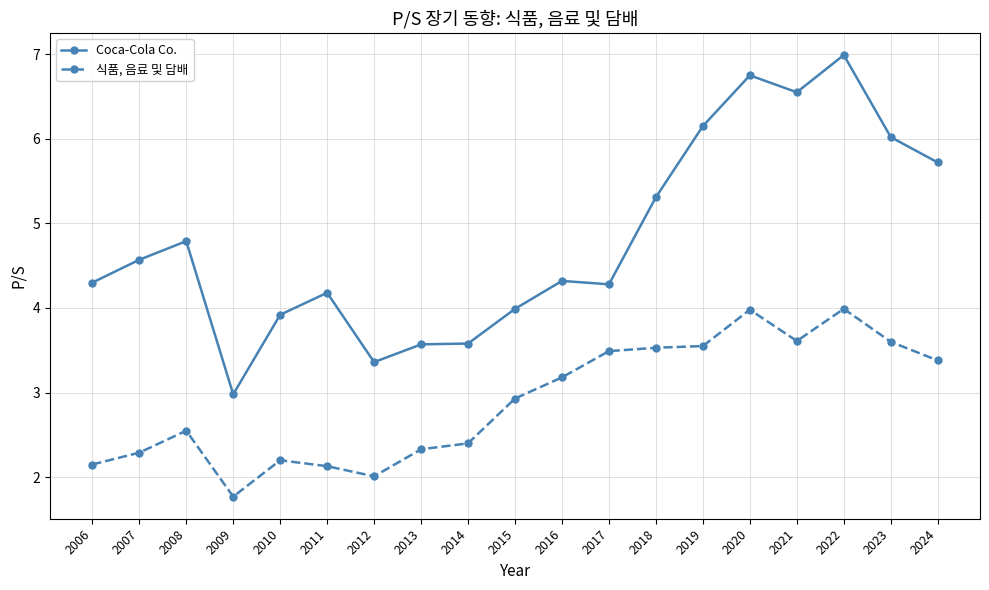

Where is the first local minimum for 식품, 음료 및 담배?

2009